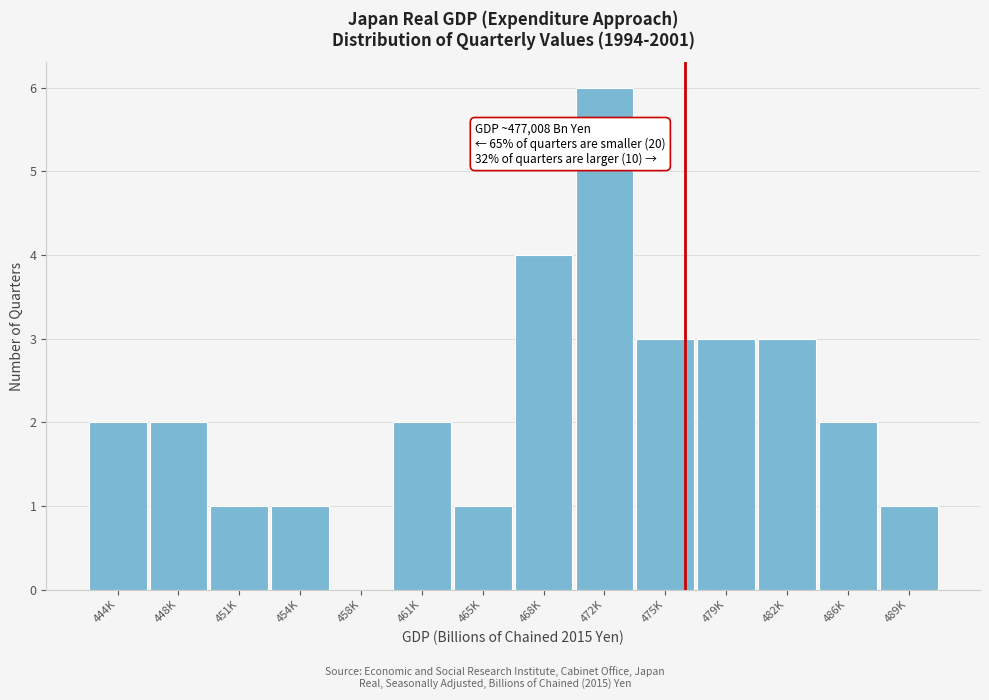

Reading right to left, list all the values displayed in this chart.

489K=1	486K=2	482K=3	479K=3	475K=3	472K=6	468K=4	465K=1	461K=2	458K=0	454K=1	451K=1	448K=2	444K=2